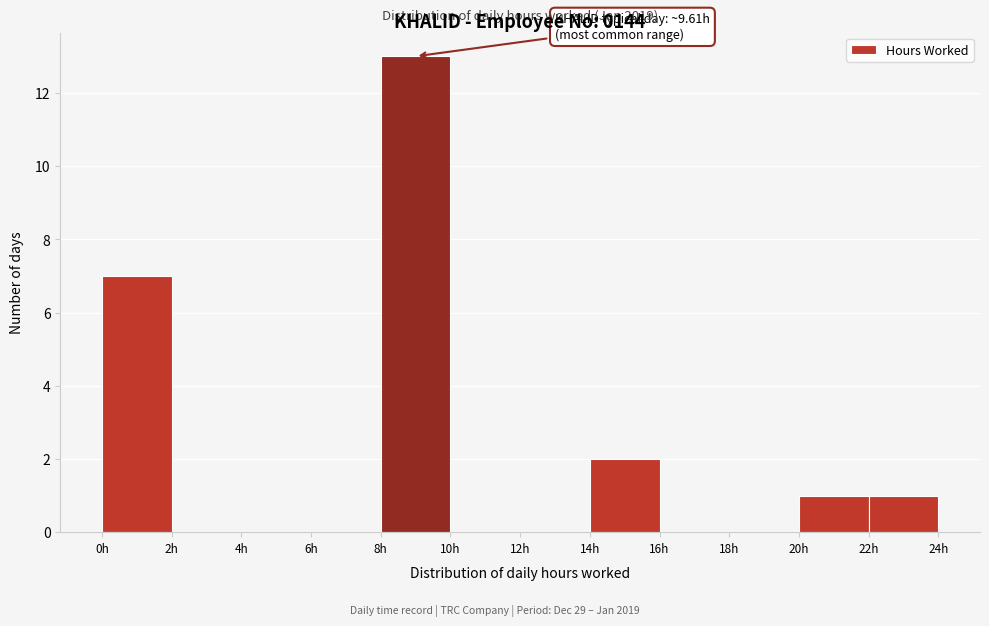

Which range on the x-axis has the tallest bar?

8 to 10